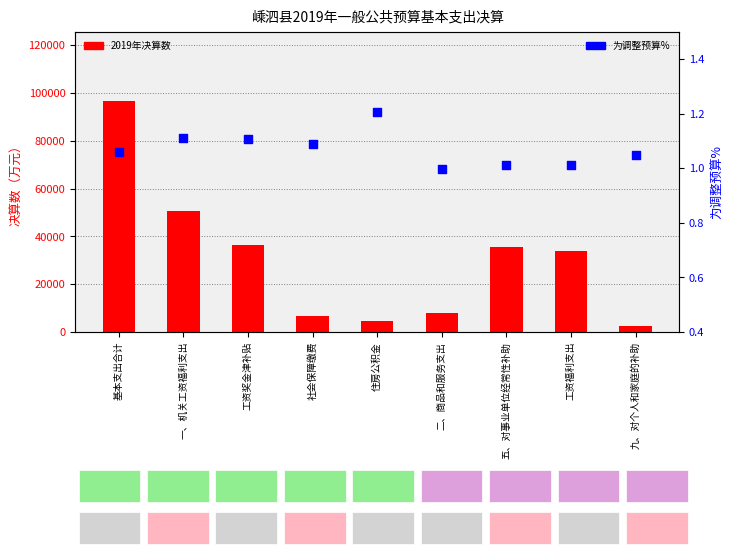

Which series reaches the minimum Y coordinate?

为调整预算%